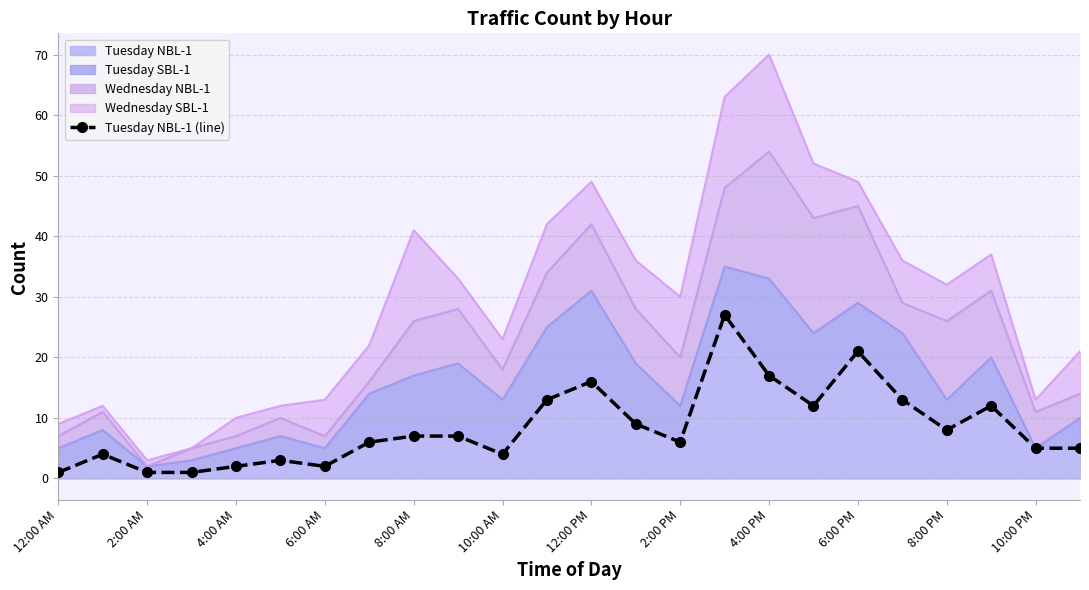

What is the maximum value for Tuesday NBL-1?

27